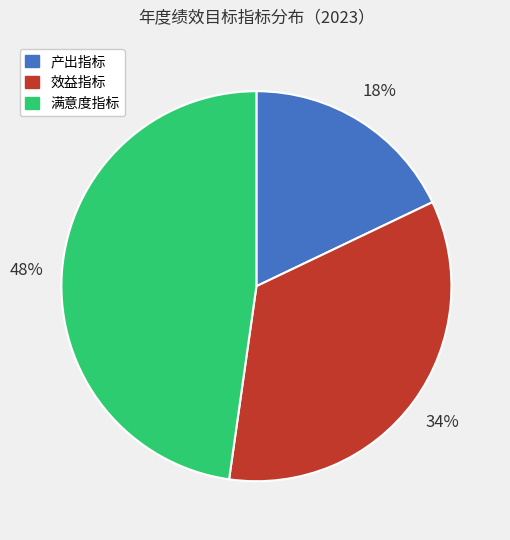

What is the ratio of the value at 满意度指标 to the value at 产出指标?

2.7